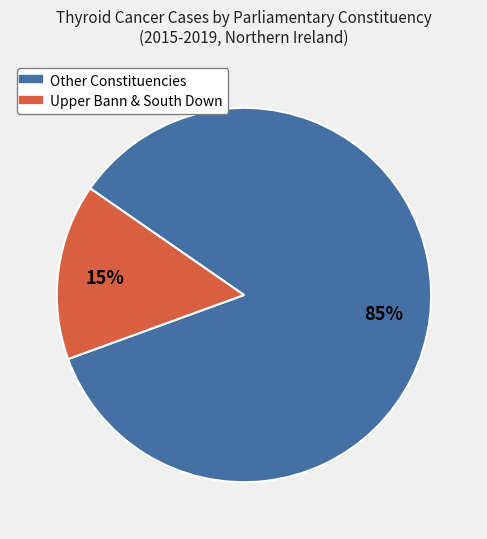

To the nearest percent, what is the difference between the largest and smallest slice percentages?

70%